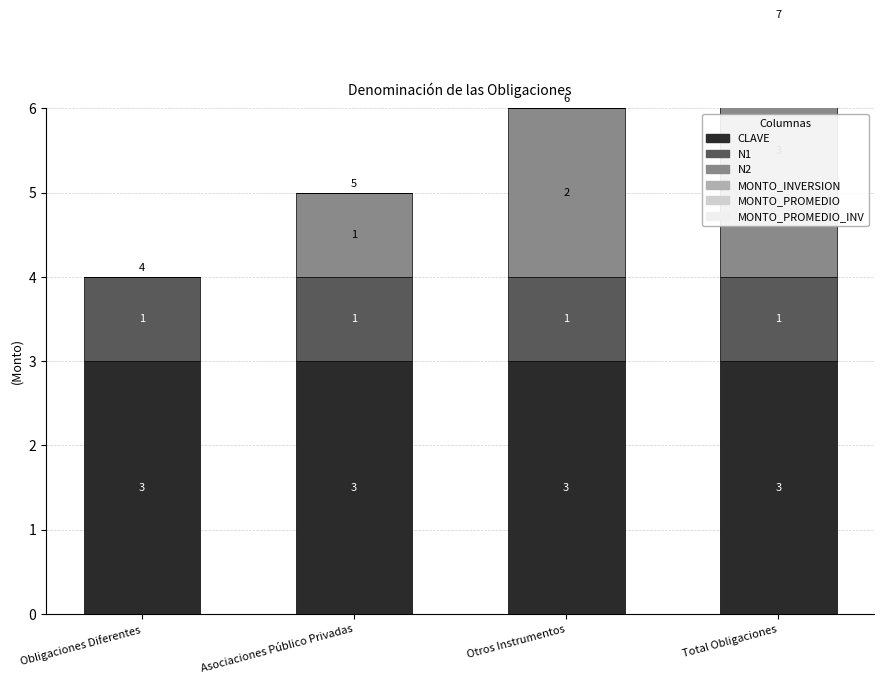

What is the label of the 1st bar from the left?

Obligaciones Diferentes